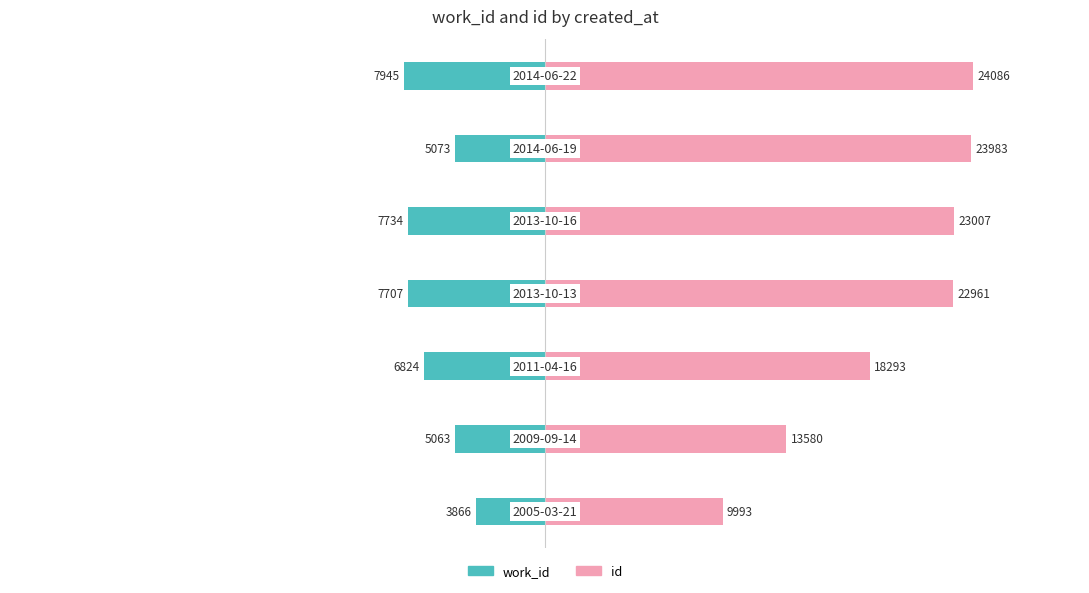

Rank the series by their average value, from lowest to highest.

work_id, id